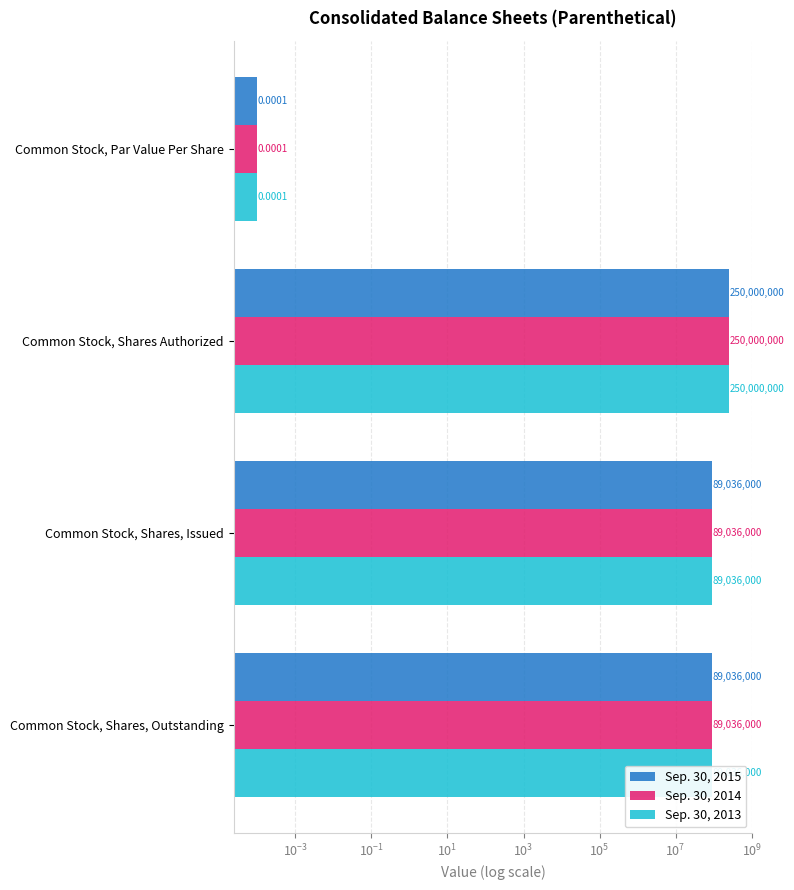

How many Sep. 30, 2015 values are between 89036000 and 250000000?

3